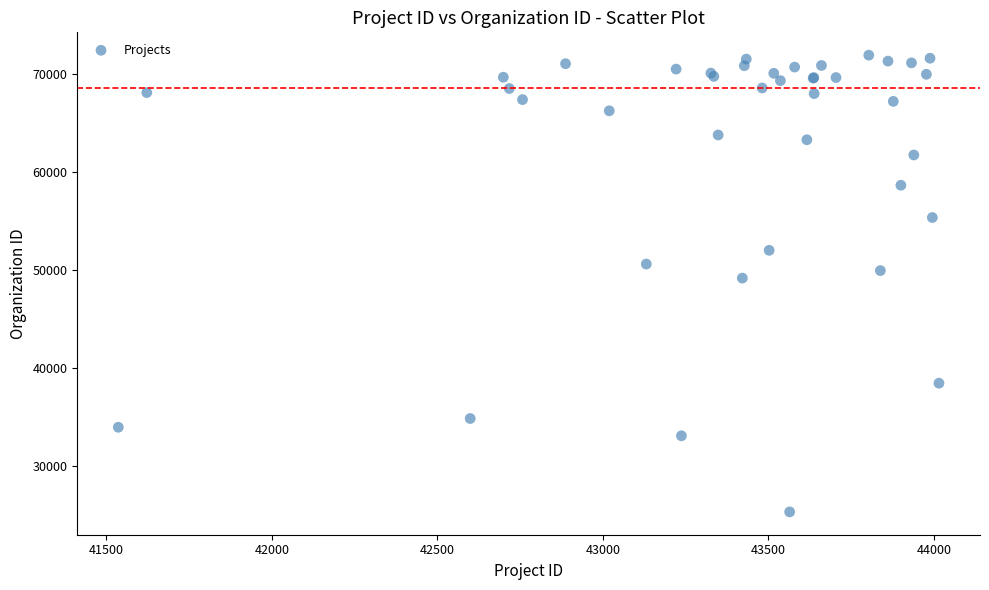

What Y value in the scatter plot is closest to 48625?

49177